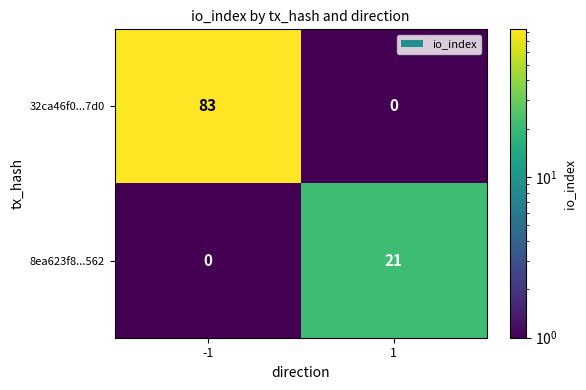

The value of 8ea623f8...562 at -1 is 0. True or false?

True